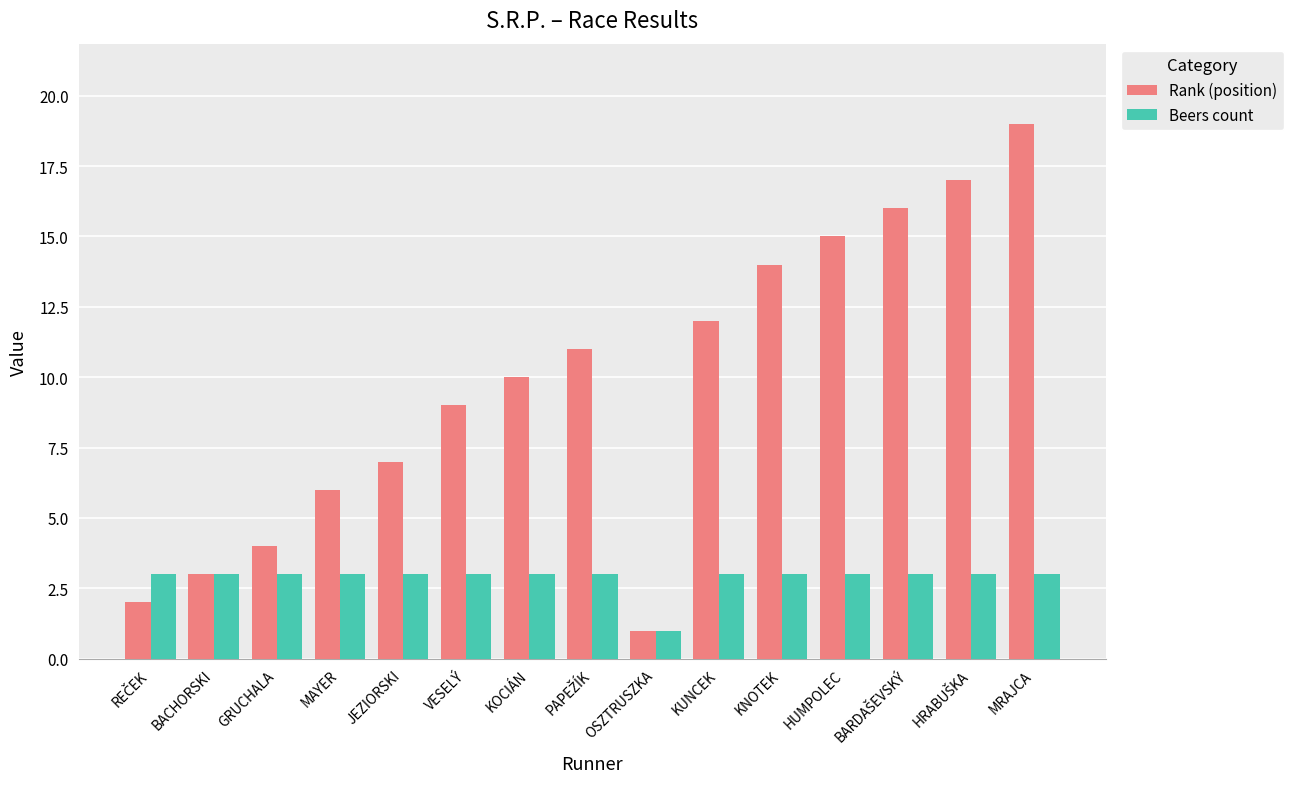

At which category does the chart reach its peak across all series?

MRAJCA